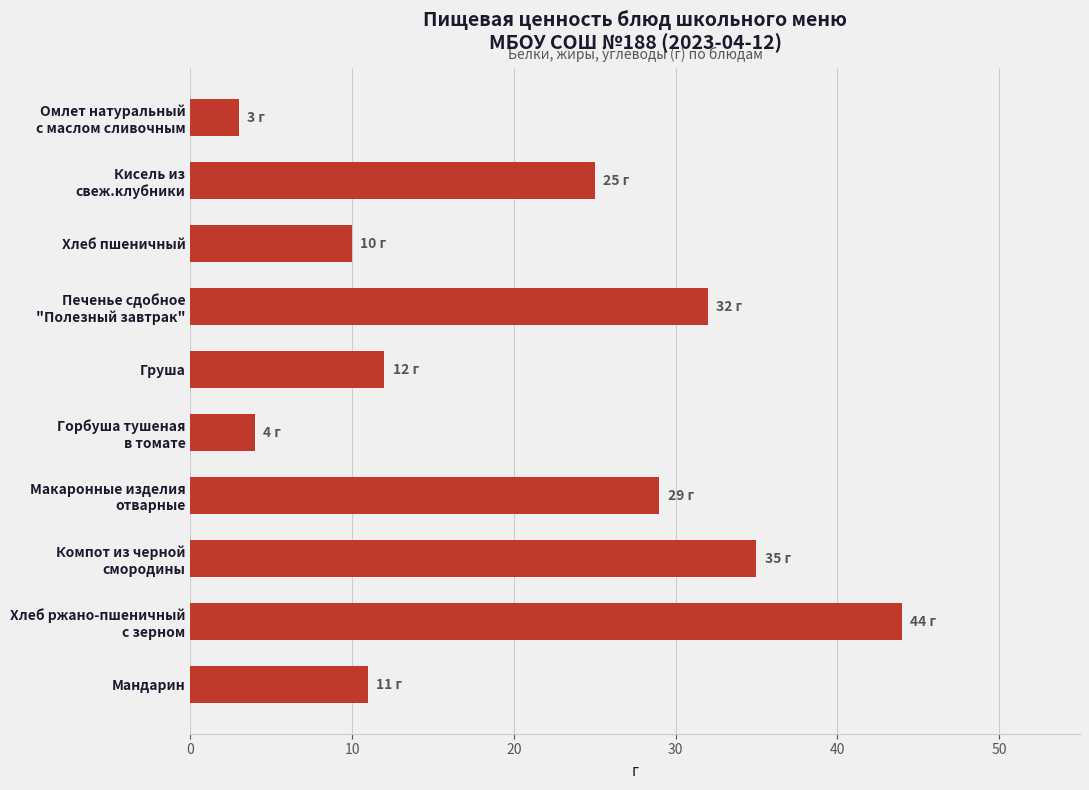

Are the bars grouped side by side (vs. stacked)?

No